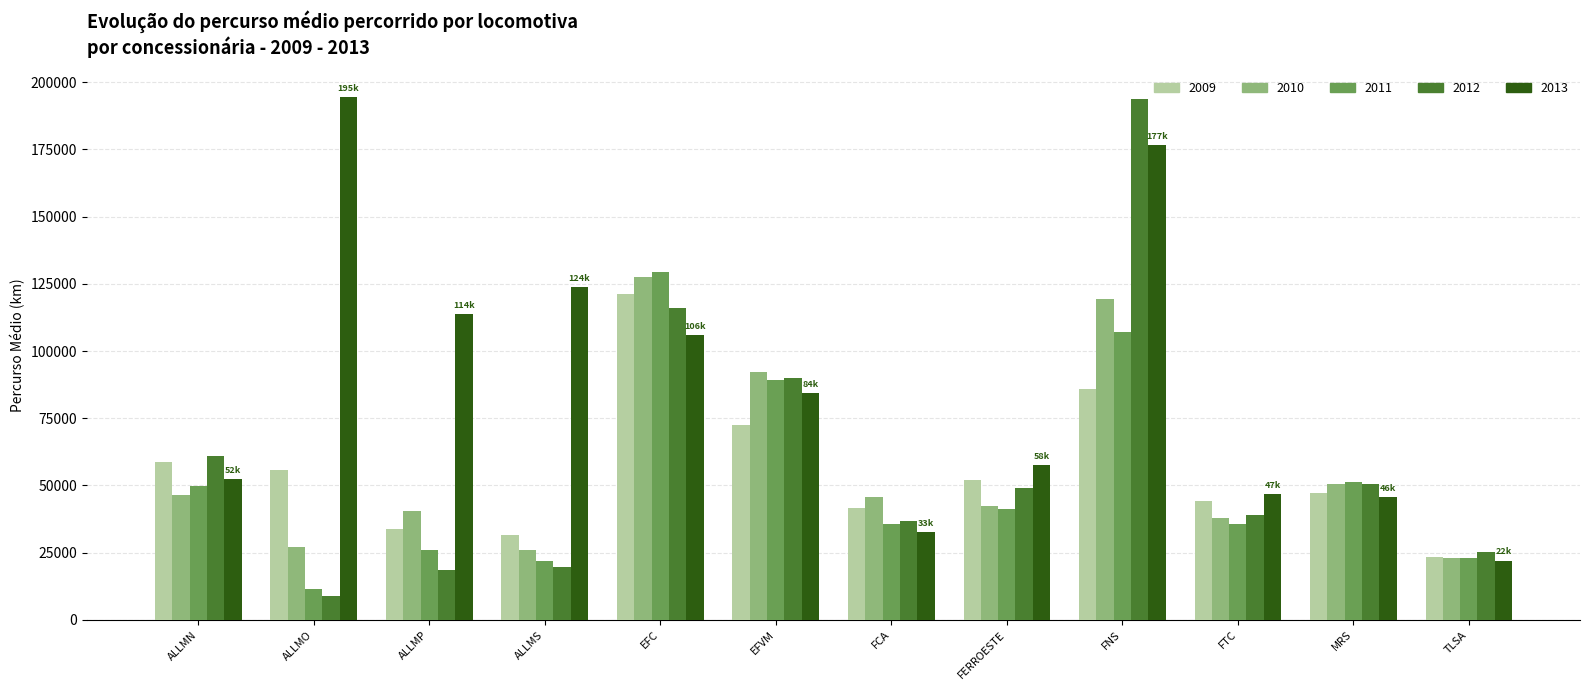

Are the bars horizontal?

No